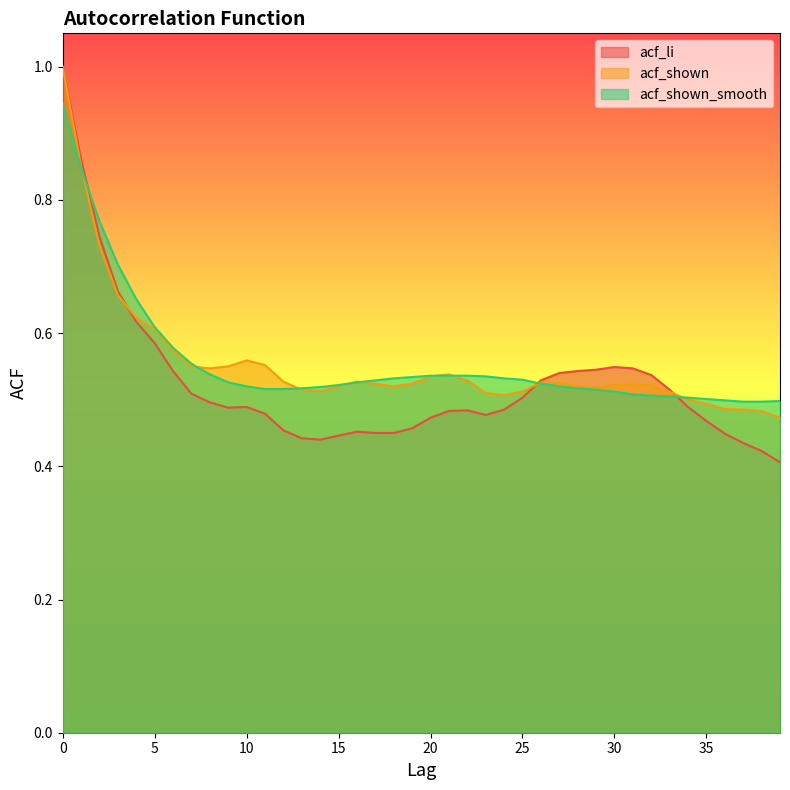

What is the total value across all series at 14?

1.5